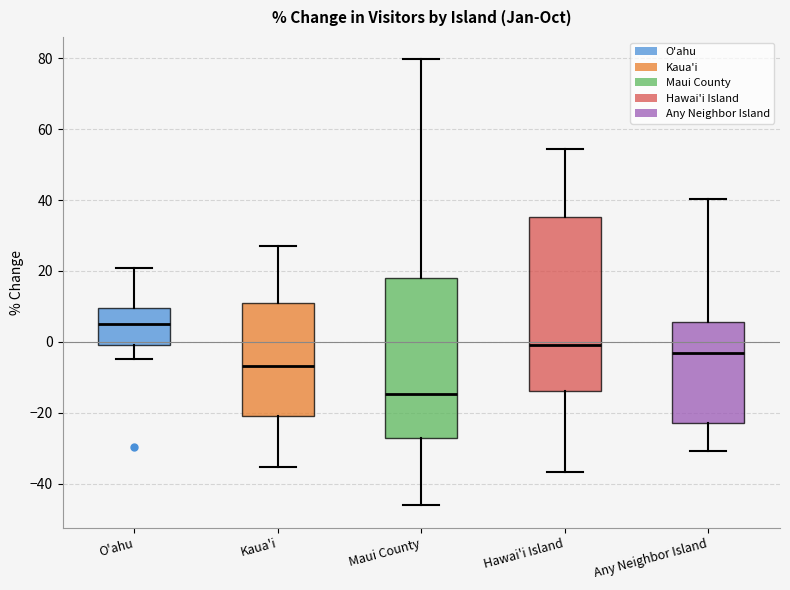

Which box is the tallest, from its lower edge to its upper edge?

Hawai'i Island